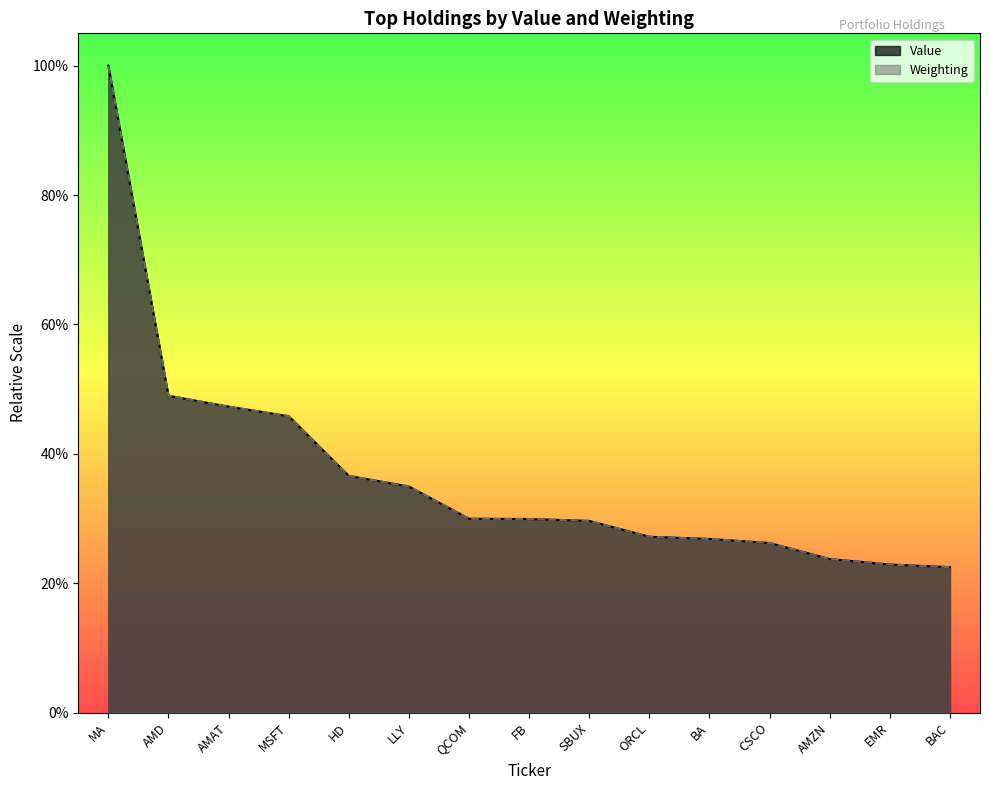

Reading left to right, transcribe all the data shown in this chart.

Value: 20736.0	10157.0	9808.0	9501.0	7587.0	7248.0	6214.0	6206.0	6145.0	5637.0	5566.0	5437.0	4923.0	4746.0	4664.0
Weighting: 20736.0	10158.3	9807.3	9500.1	7586.5	7247.6	6214.0	6206.7	6145.7	5636.2	5565.5	5436.3	4921.9	4746.4	4663.5